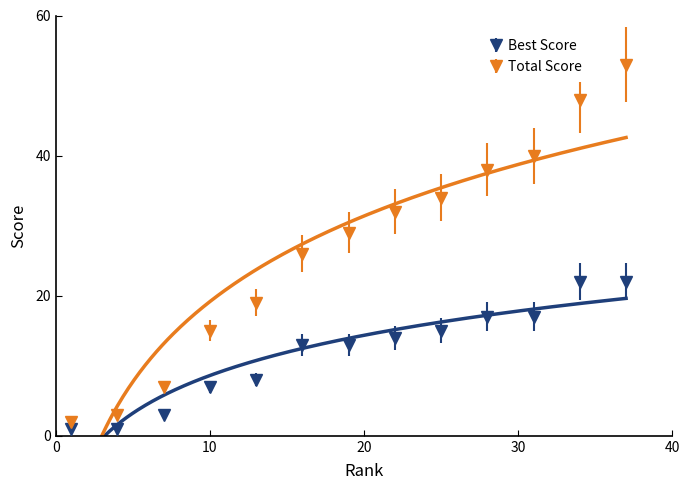

Rank the series at 9 from highest to lowest value.

Total Score, Best Score